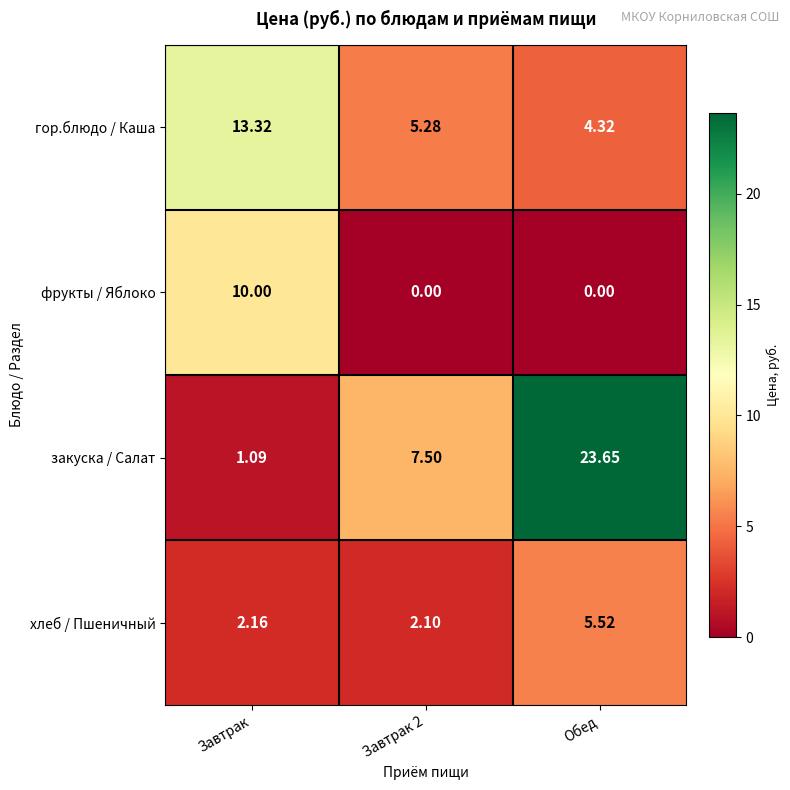

Which series changed the most between Завтрак and Завтрак 2?

фрукты / Яблоко